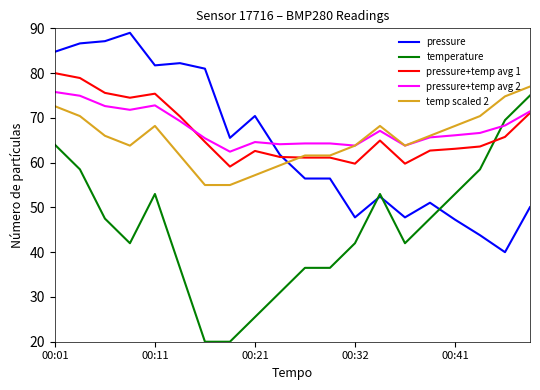

True or false: temperature and temp scaled 2 intersect in this chart.

False